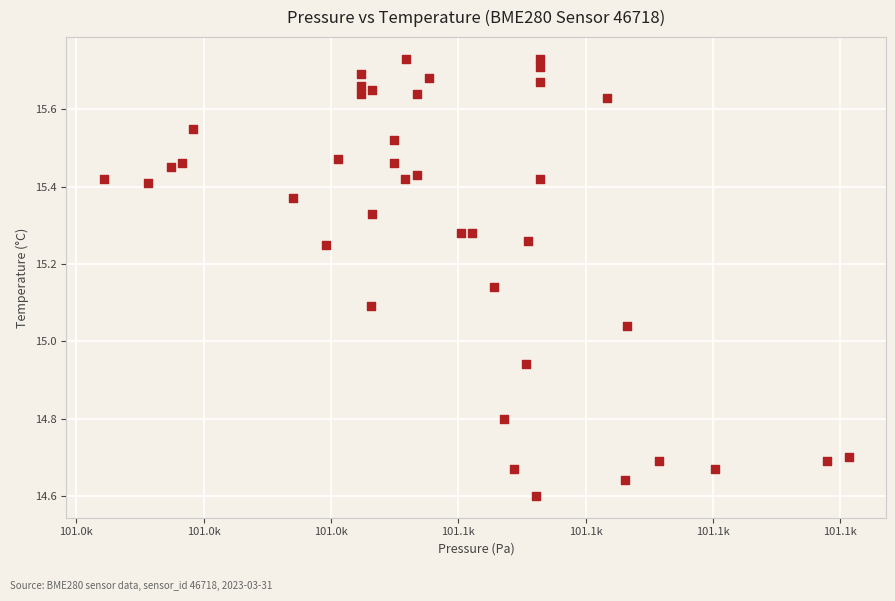

What is the range of Y values (max minus min)?

1.1